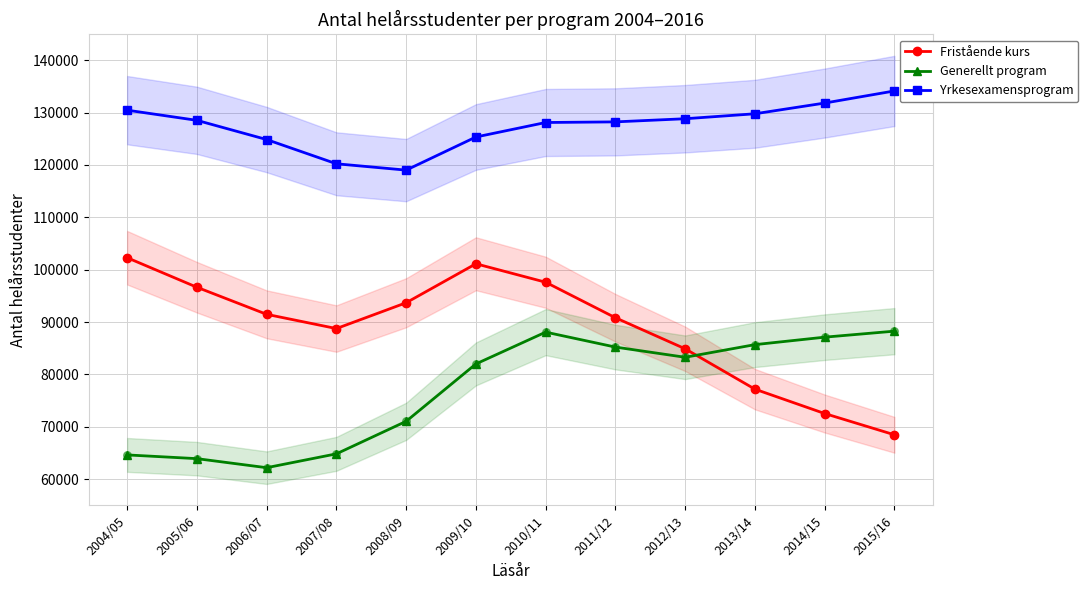

Is the value of Fristående kurs at 2010/11 greater than the value of Generellt program at 2011/12?

Yes